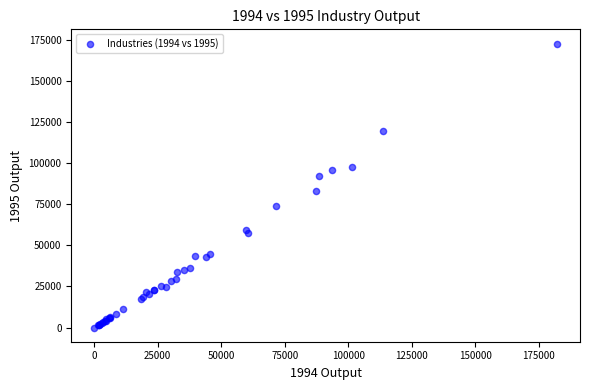

What Y value in the scatter plot is closest to 86328?

82785.7